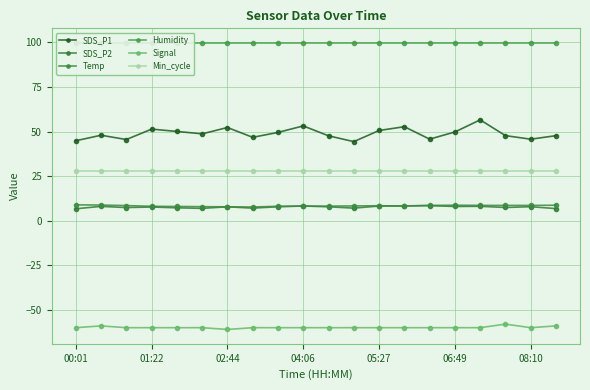

In SDS_P2, how many points are lower than both neighbors (excluding endpoints)?

6